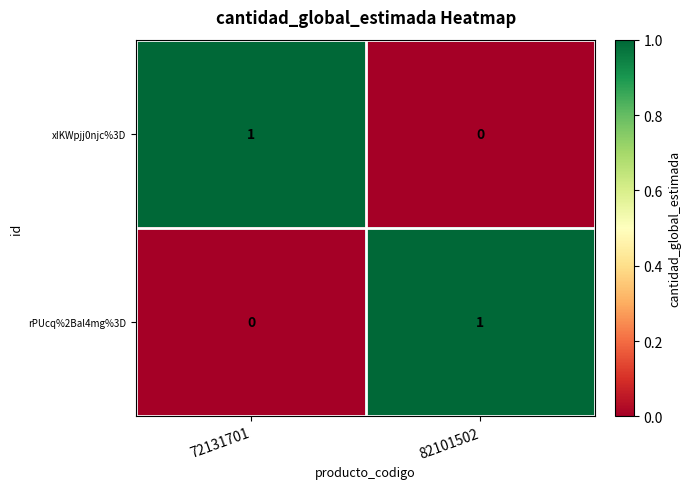

Where is rPUcq%2Bal4mg%3D nearest to the value 0?

72131701